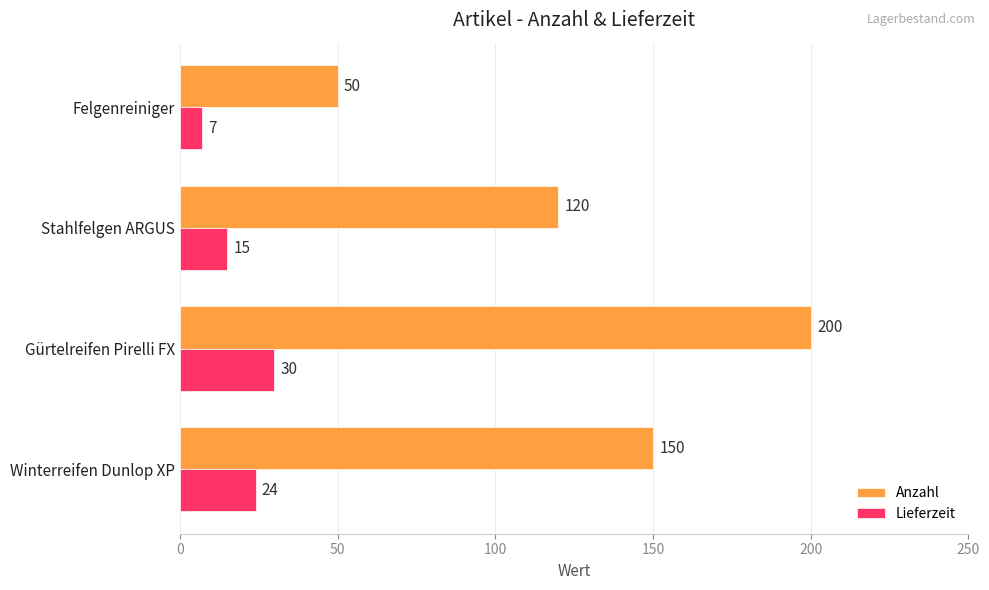

What is the average value of the Lieferzeit series?

19